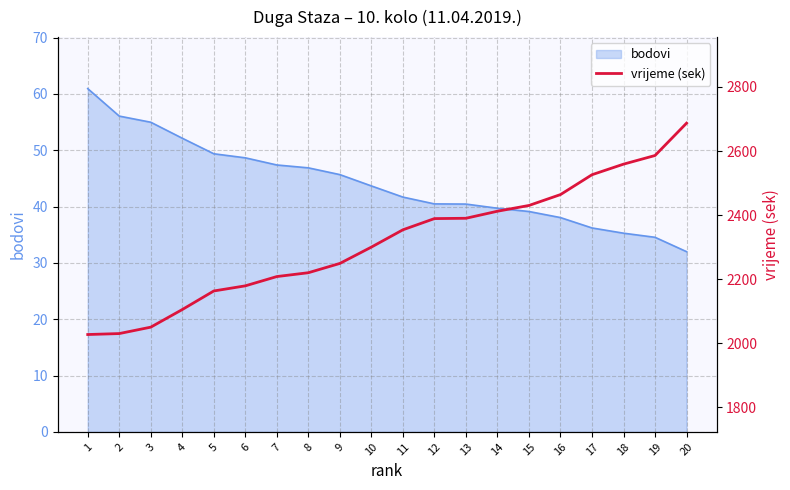

What is the approximate value at 19, to the nearest 50?

2600